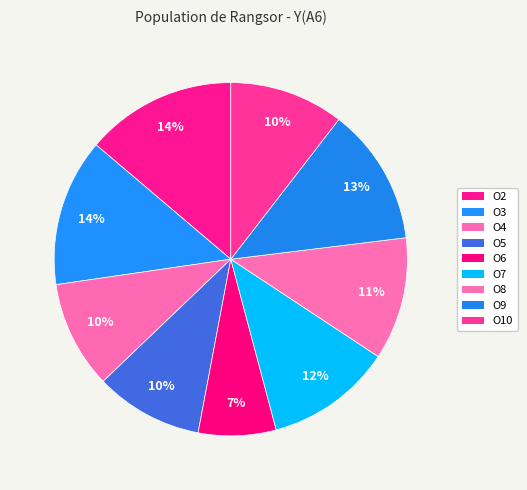

Rank the categories by value from lowest to highest.

O6, O4, O5, O10, O8, O7, O9, O3, O2